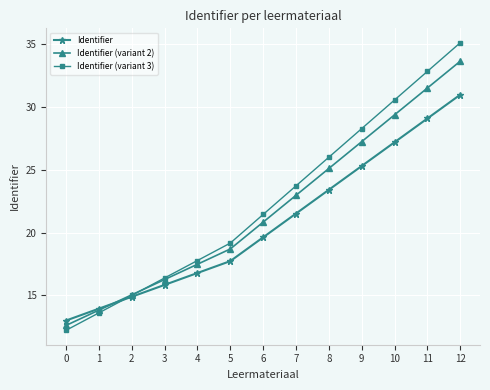

The value of Identifier (variant 3) at 10 is 40.1. True or false?

False